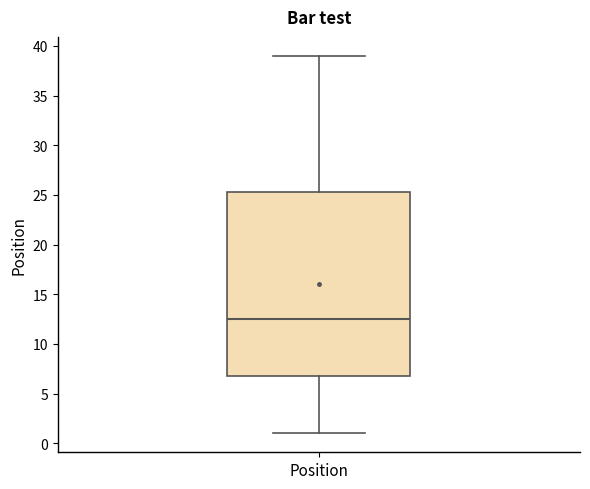

Read this box plot against the y-axis: the position of the median line, the range covered by the box, and the ends of both whiskers. The values are not printed on the chart, so give them approximately, as read against the axis.

median 12.5, box 7.0 to 25.5, whiskers 1.0 to 39.0